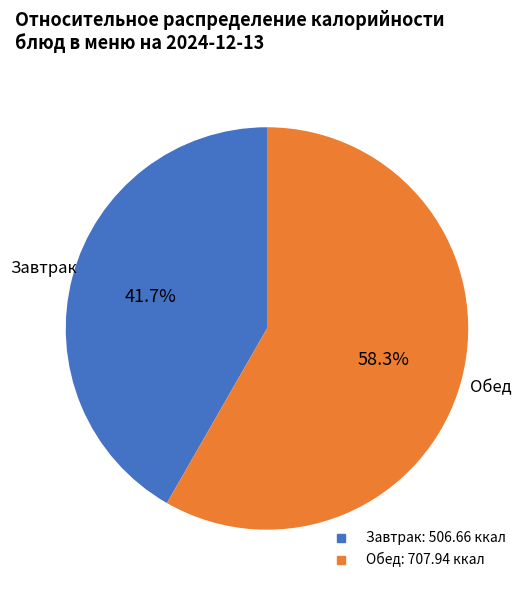

How many slices are in this pie chart?

2